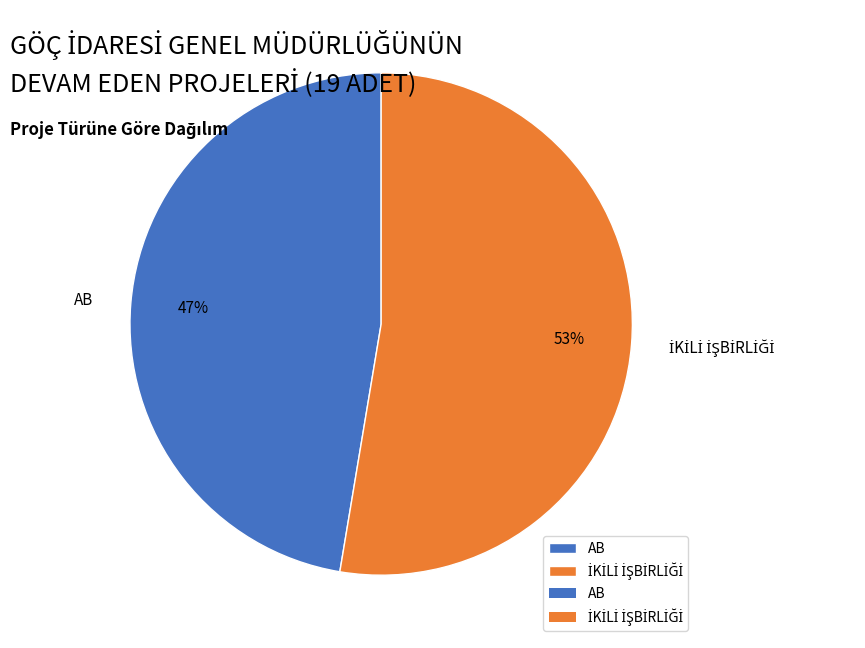

To the nearest percent, what percentage of the pie is AB?

47%